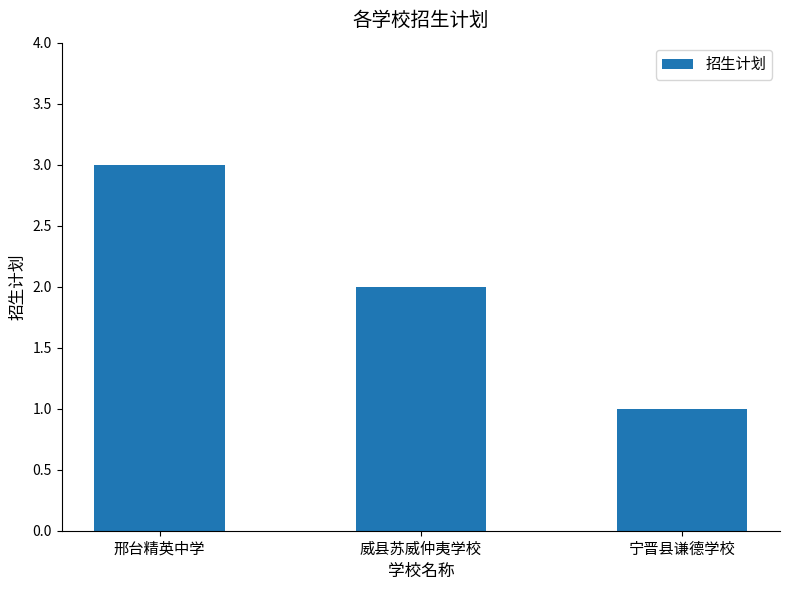

What is the value of the 2nd bar from the left?

2